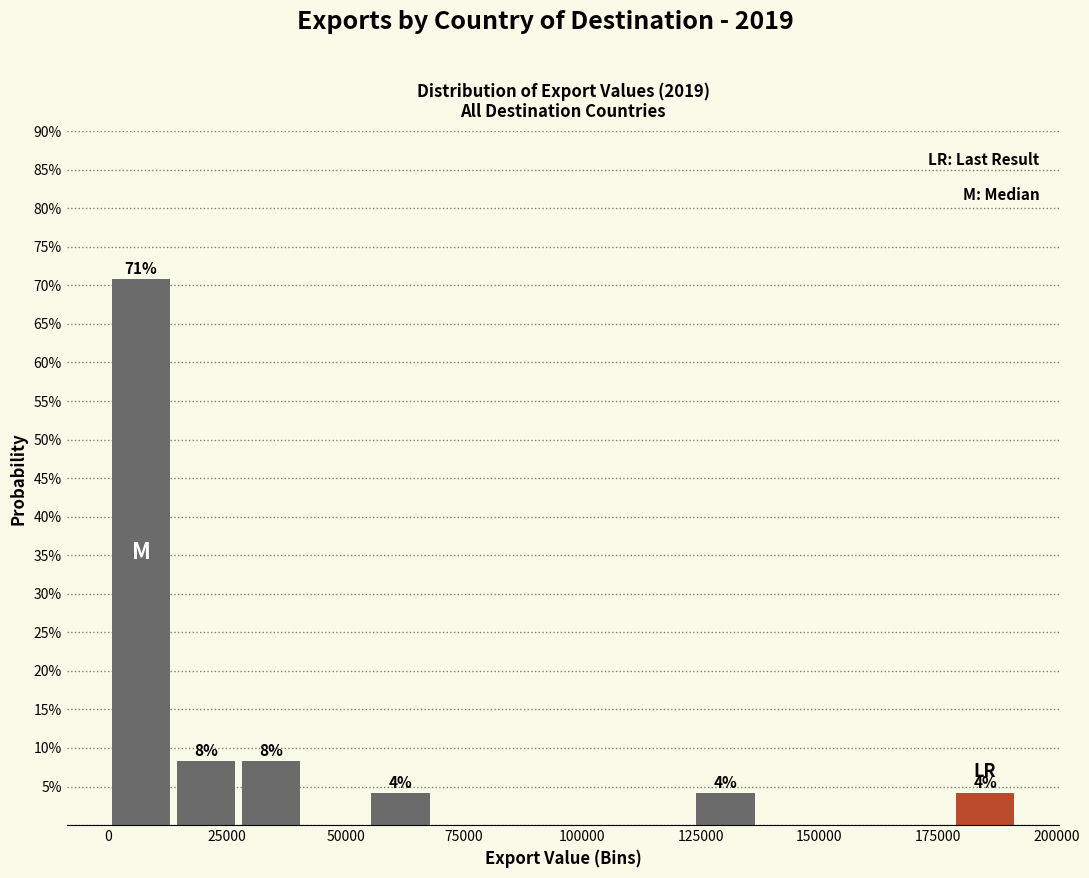

Around what value on the x-axis is the tallest bar? Give the approximate position of its centre, as read against the axis.

5000